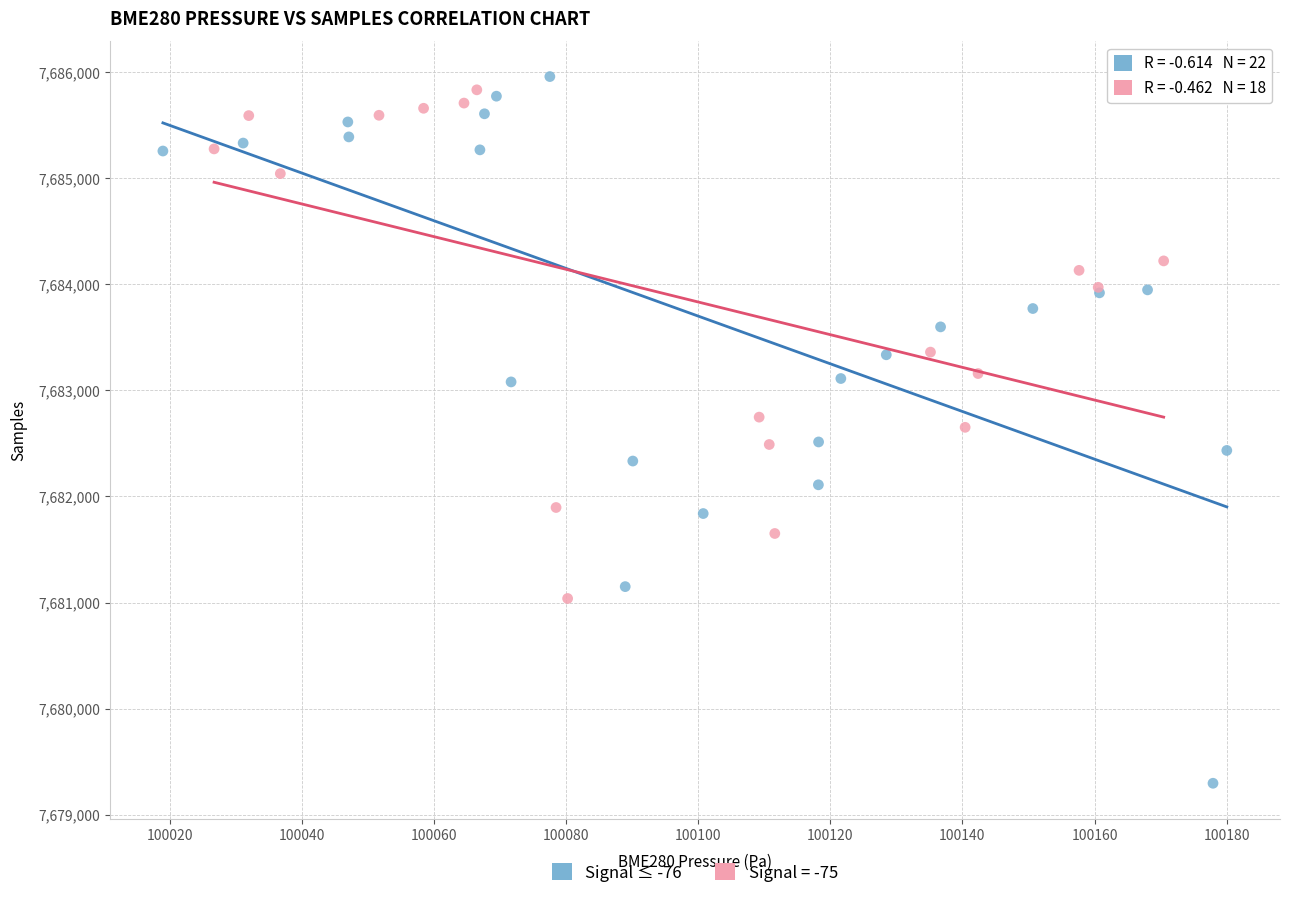

Which series has the widest spread of Y values?

Signal ≤ -76